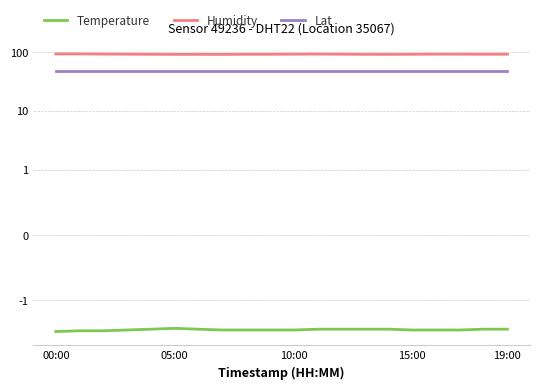

What is the approximate value of Temperature at 11?

-3.1